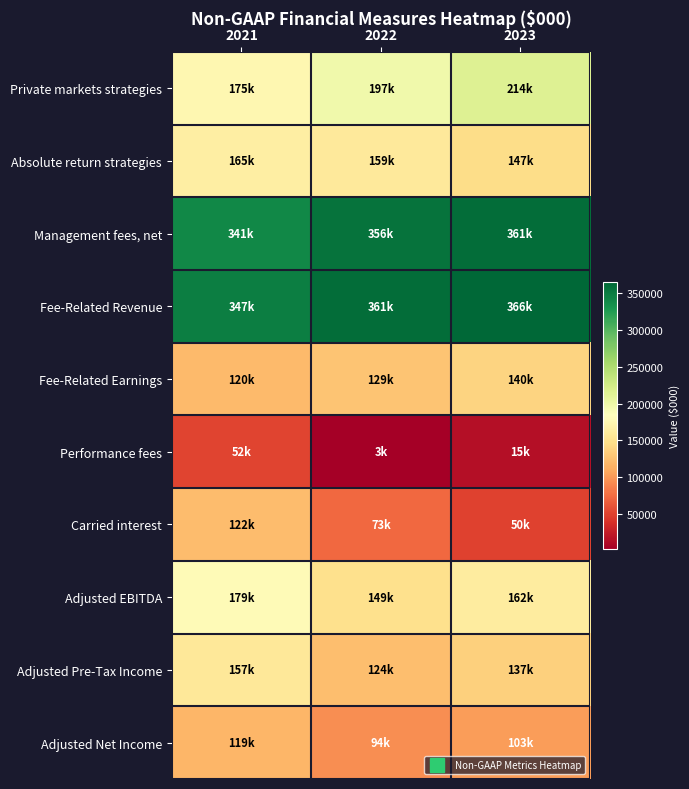

Reading left to right, extract all data points from this chart.

Private markets strategies: 2021=175447	2022=197267	2023=214338
Absolute return strategies: 2021=165397	2022=159134	2023=146550
Management fees, net: 2021=340844	2022=356401	2023=360888
Fee-Related Revenue: 2021=347367	2022=360522	2023=365540
Fee-Related Earnings: 2021=120401	2022=128513	2023=139942
Performance fees: 2021=51947	2022=2623	2023=15313
Carried interest: 2021=121906	2022=72544	2023=49590
Adjusted EBITDA: 2021=179131	2022=149347	2023=162185
Adjusted Pre-Tax Income: 2021=157359	2022=124493	2023=137057
Adjusted Net Income: 2021=118806	2022=94366	2023=103204